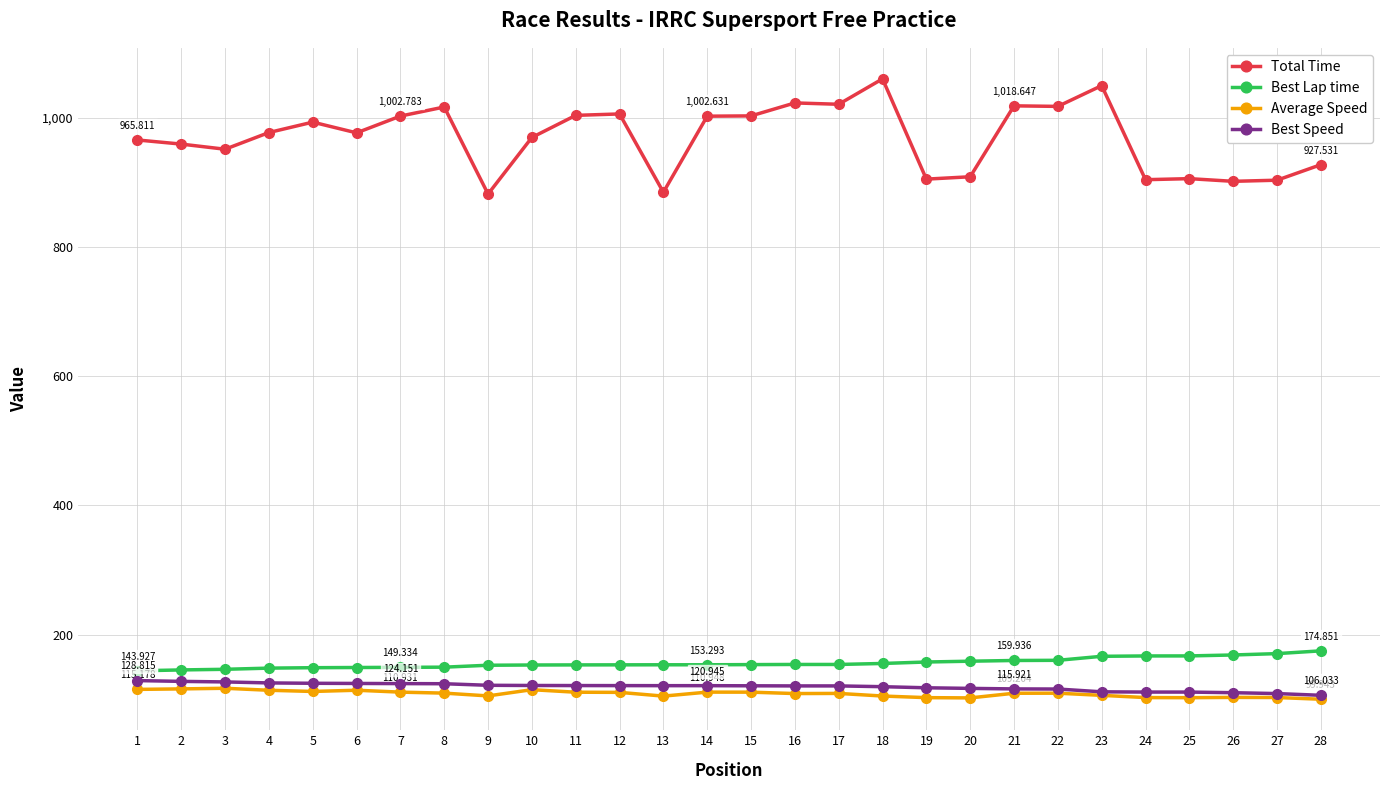

What is the greatest value displayed?

1060.4